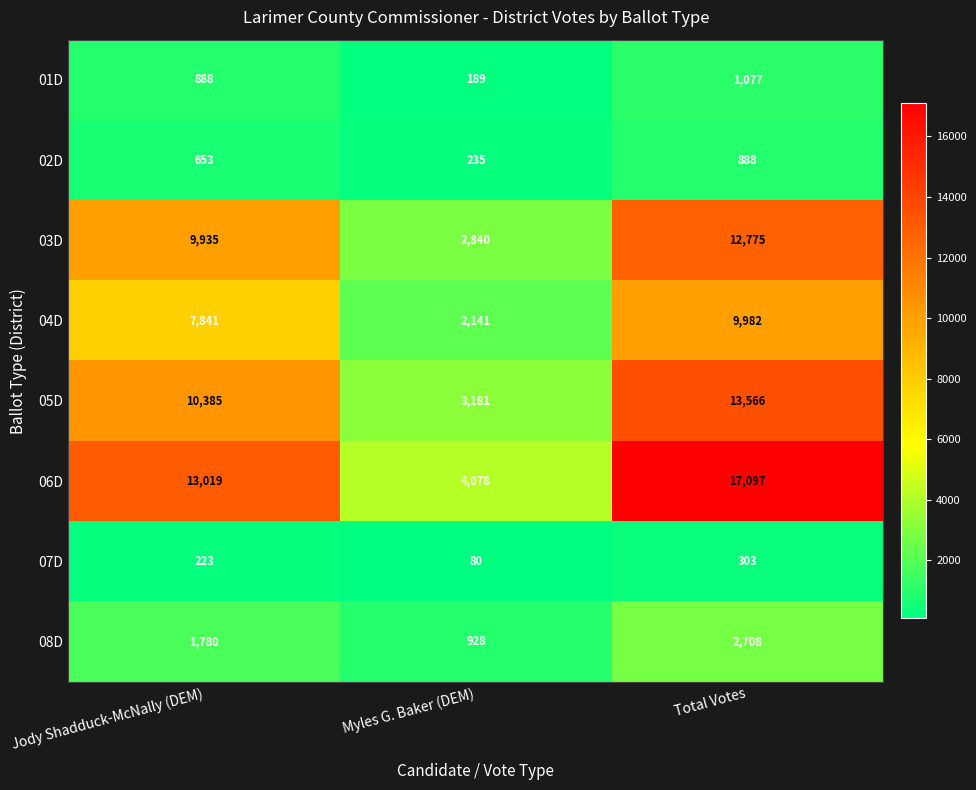

What is the total value across all series at Jody Shadduck-McNally (DEM)?

44724